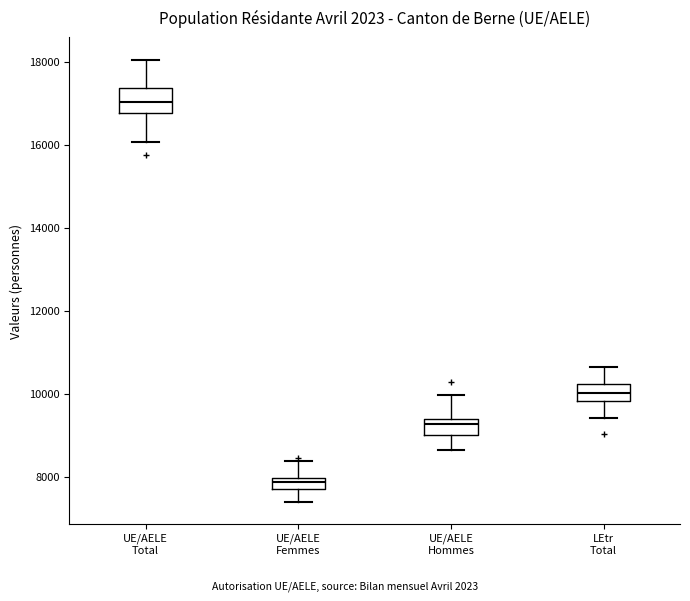

Where does the upper whisker of the box for LEtr Total end on the y-axis? The values are not printed on the chart, so give them approximately, as read against the axis.

10600